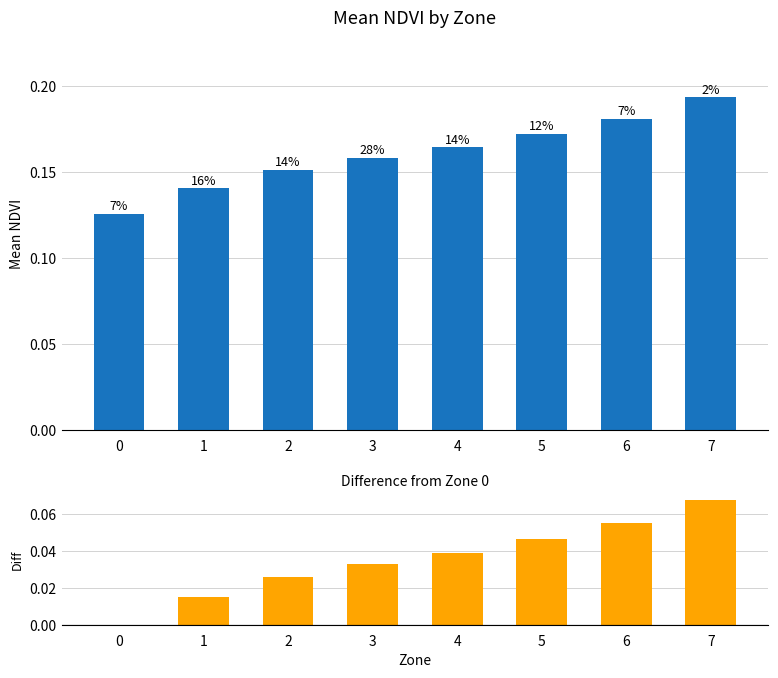

List the series in order of their peak value, lowest first.

diff_from_zone0, mean_NDVI